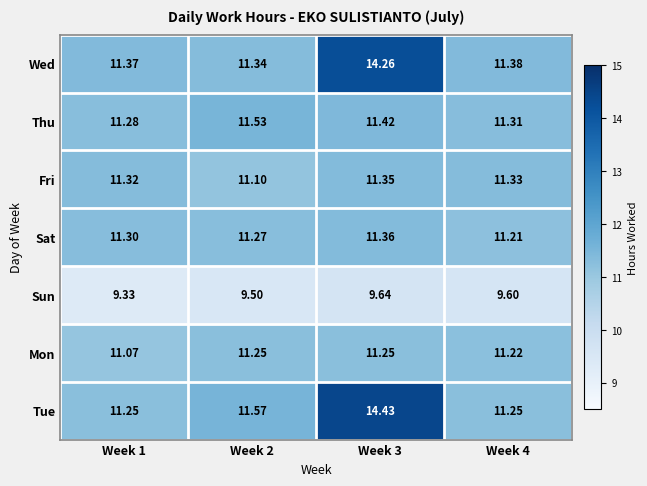

Which series has the largest total across all categories?

Tue